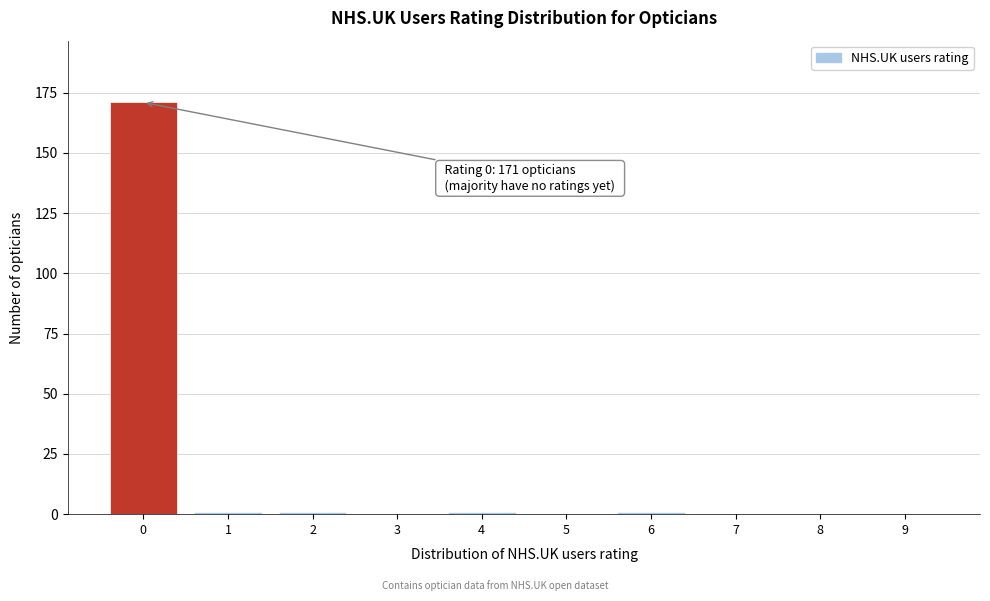

Reading right to left, extract all data points from this chart.

9=0	8=0	7=0	6=1	5=0	4=1	3=0	2=1	1=1	0=171